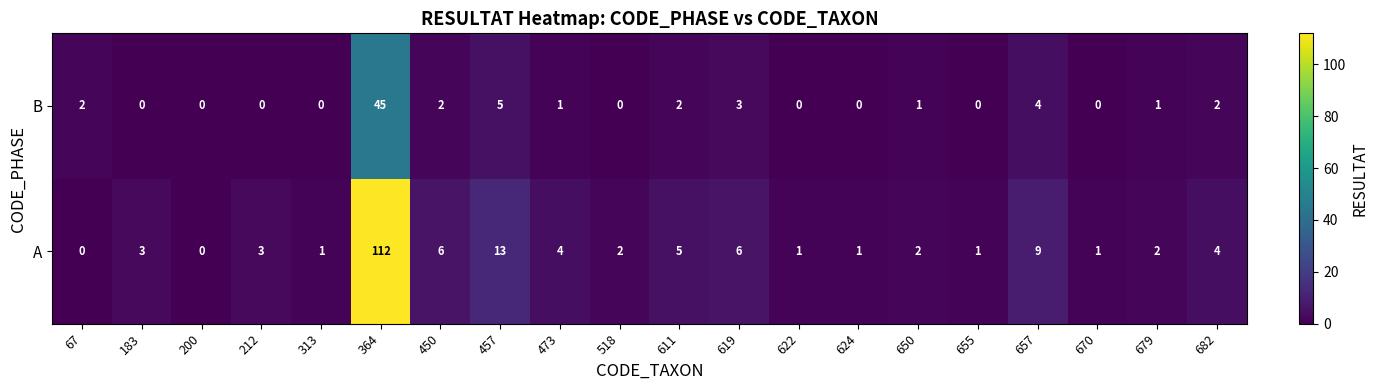

What is the maximum value for B?

45